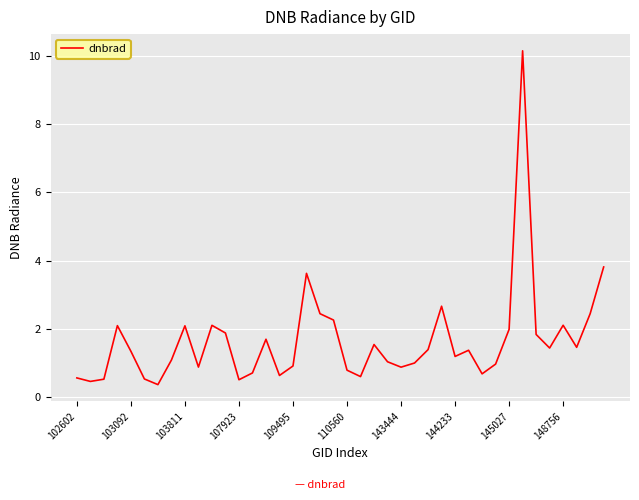

What is the maximum value shown in the chart?

10.1